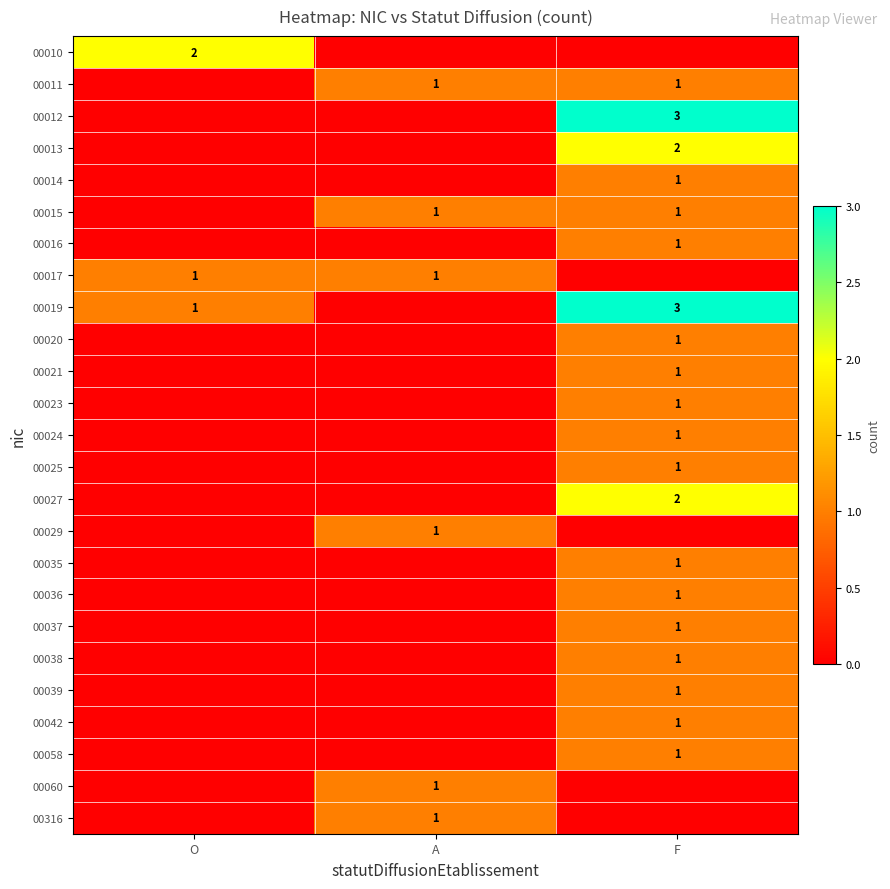

The value of 00035 at F is 0. True or false?

False